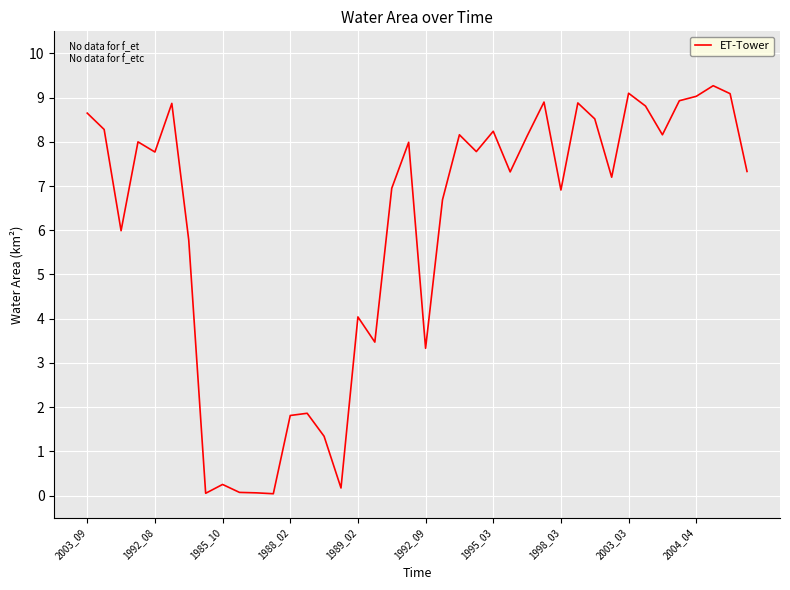

What is the maximum value shown in the chart?

9.3